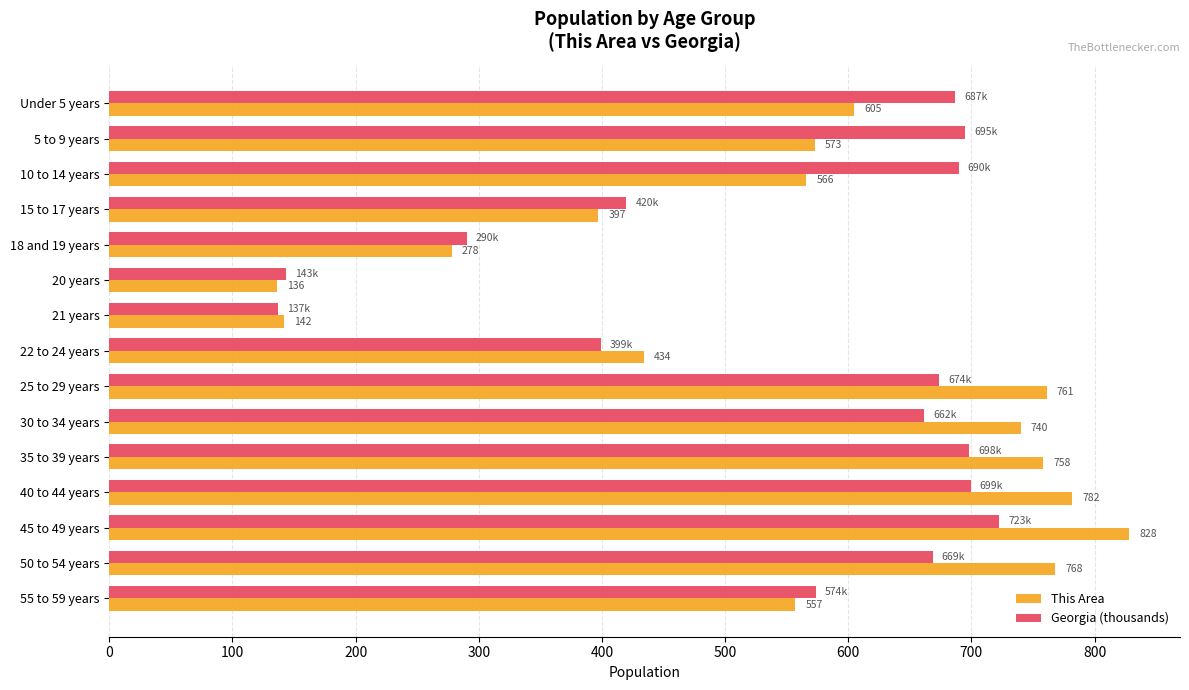

Which series has the widest spread of values?

This Area